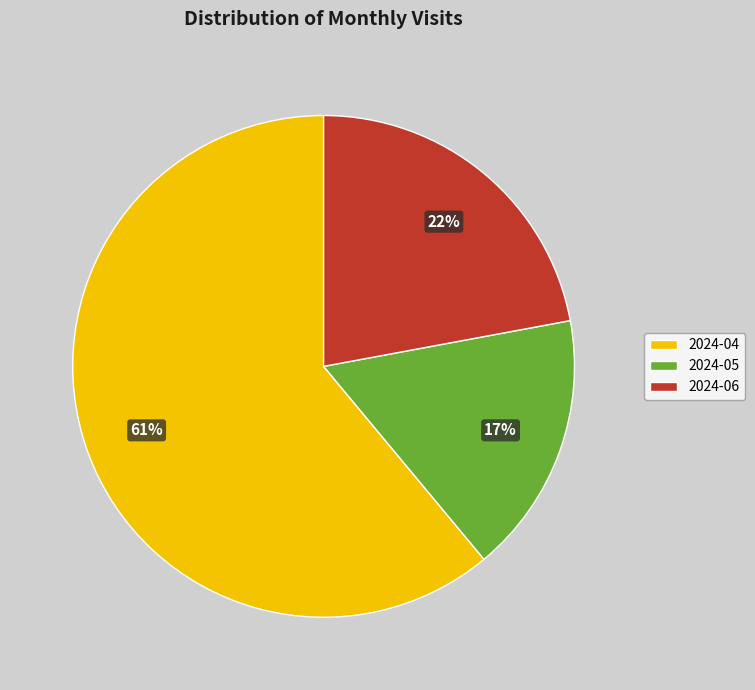

Count the number of slices in the pie.

3